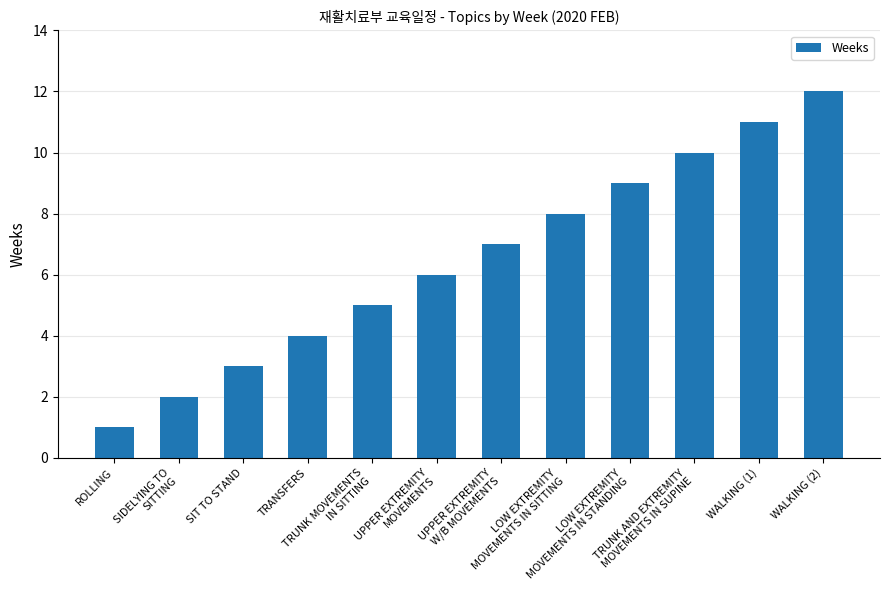

Rank the categories by value from highest to lowest.

WALKING (2), WALKING (1), TRUNK AND EXTREMITY
MOVEMENTS IN SUPINE, LOW EXTREMITY
MOVEMENTS IN STANDING, LOW EXTREMITY
MOVEMENTS IN SITTING, UPPER EXTREMITY
W/B MOVEMENTS, UPPER EXTREMITY
MOVEMENTS, TRUNK MOVEMENTS
IN SITTING, TRANSFERS, SIT TO STAND, SIDELYING TO
SITTING, ROLLING